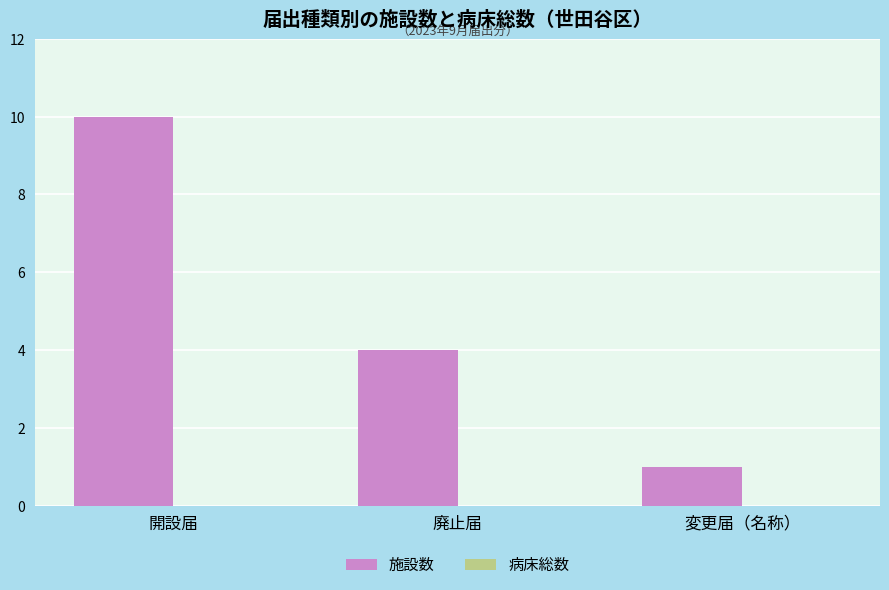

At which label is the value closest to 5?

廃止届